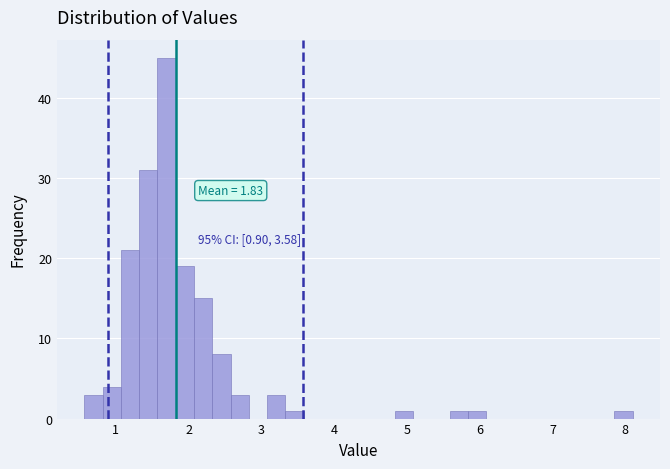

Around what value on the x-axis is the tallest bar? Give the approximate position of its centre, as read against the axis.

1.7